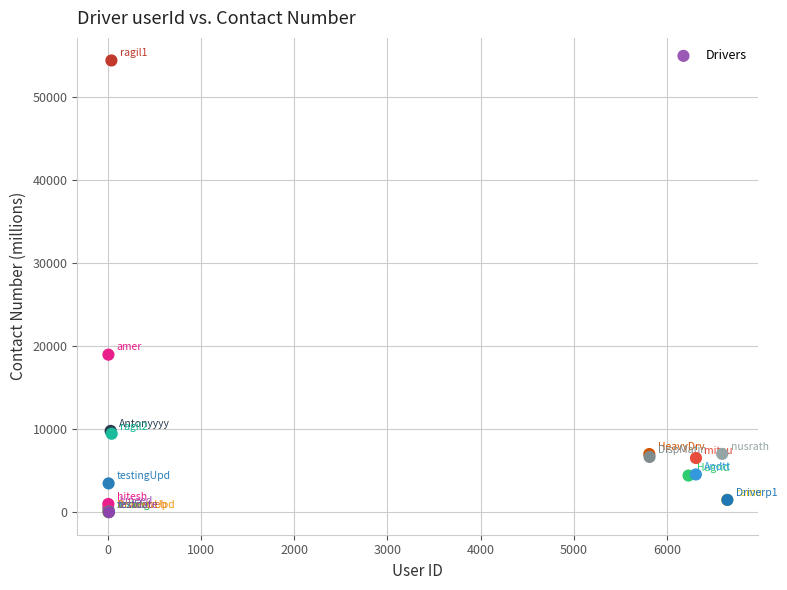

What Y value in the scatter plot is closest to 27226?

18985.4